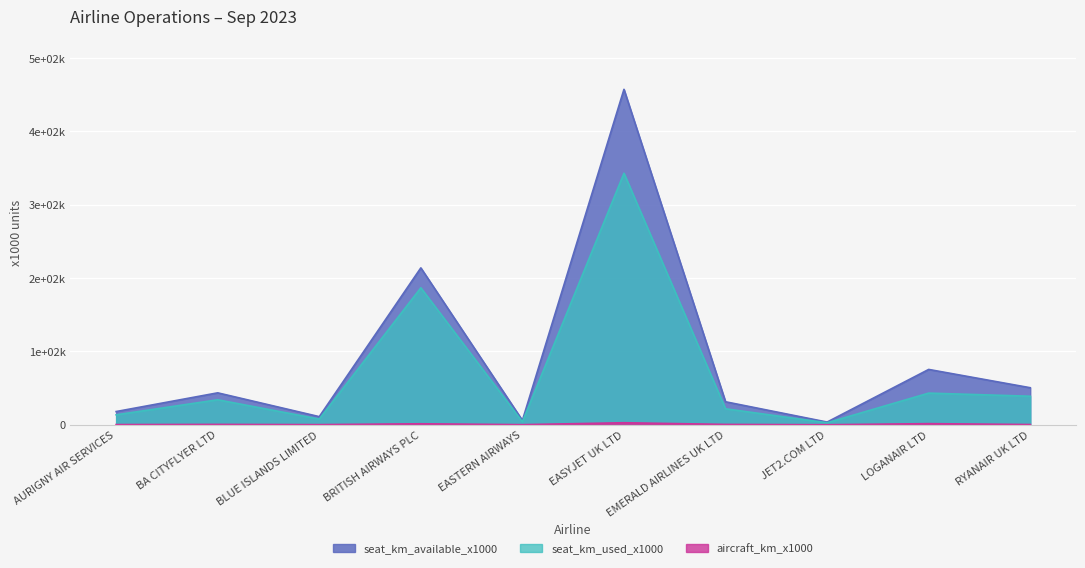

Rank the series by their maximum value, from lowest to highest.

aircraft_km_x1000, seat_km_used_x1000, seat_km_available_x1000